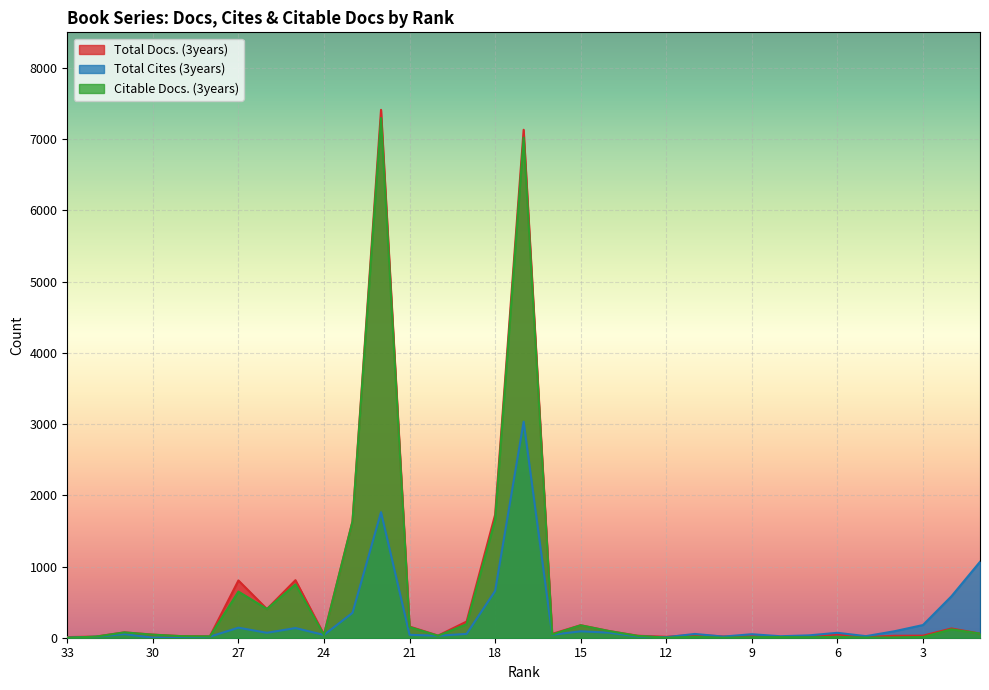

Where is the first local minimum for Total Cites (3years)?

26